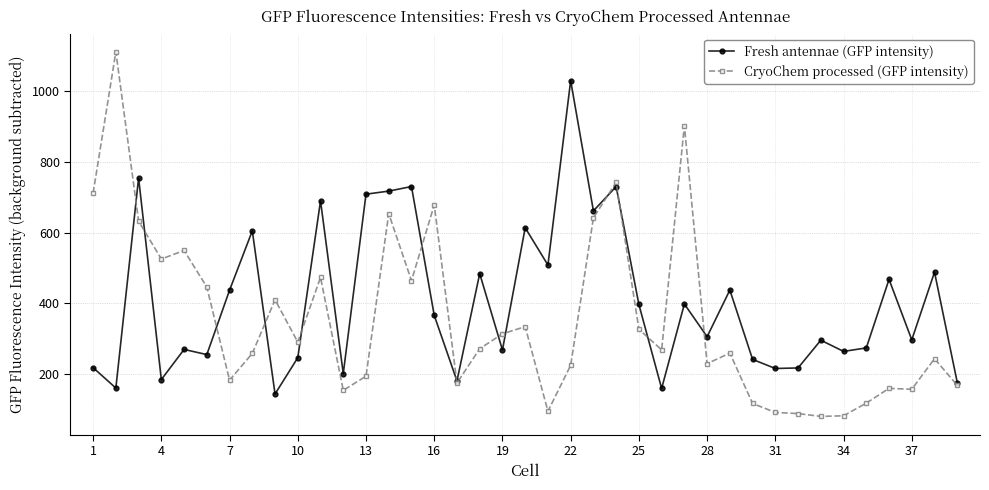

Which series has the largest range (max minus min)?

CryoChem processed (GFP intensity)